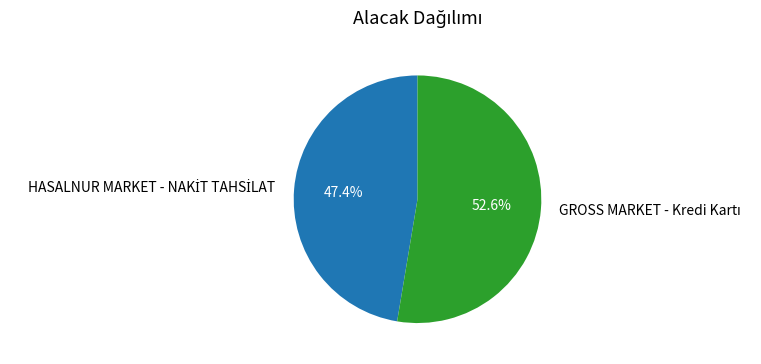

Is there a majority slice in this chart?

Yes